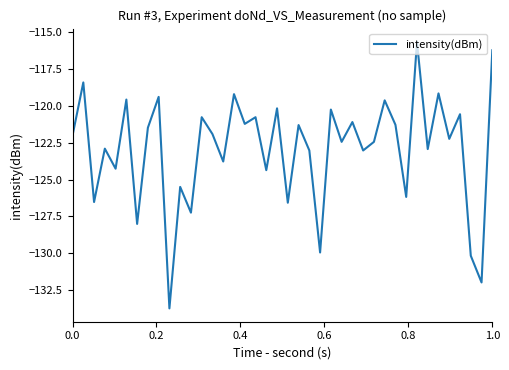

What is the minimum value shown in the chart?

-133.8